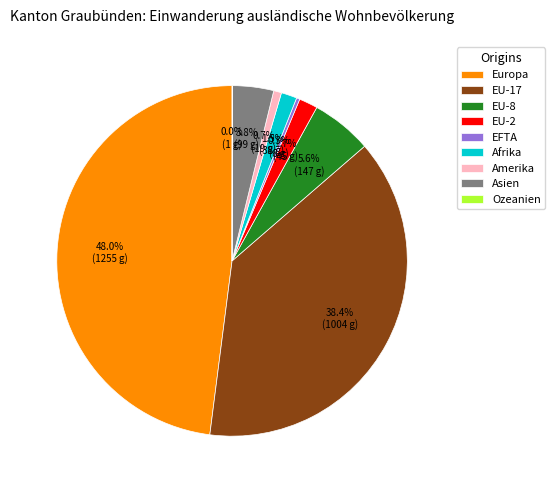

The Amerika slice represents 1% of the pie. True or false?

True